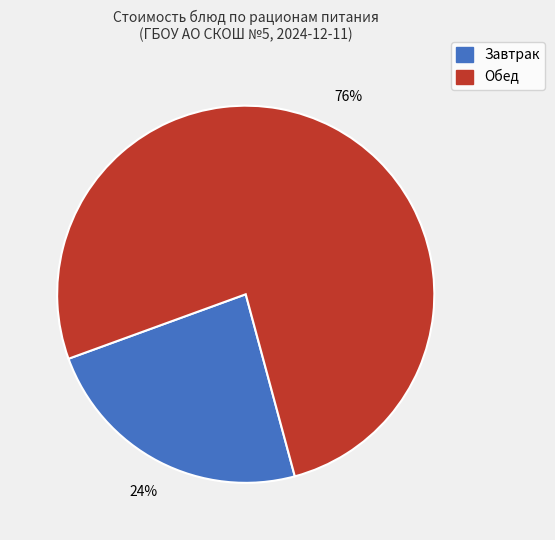

To the nearest percent, what is the average slice percentage?

50%